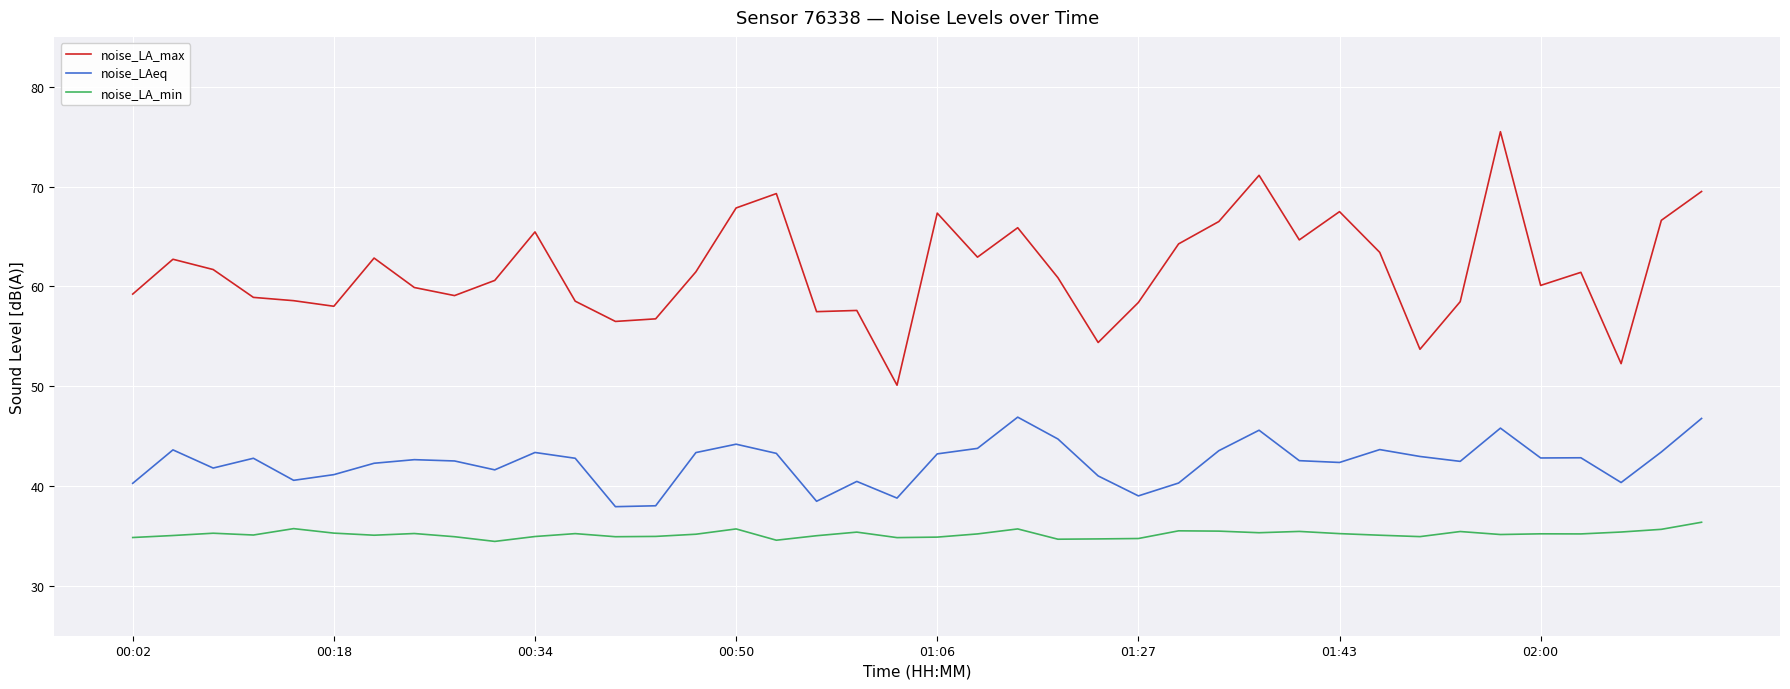

What is the sum of all noise_LA_min values?

1406.9